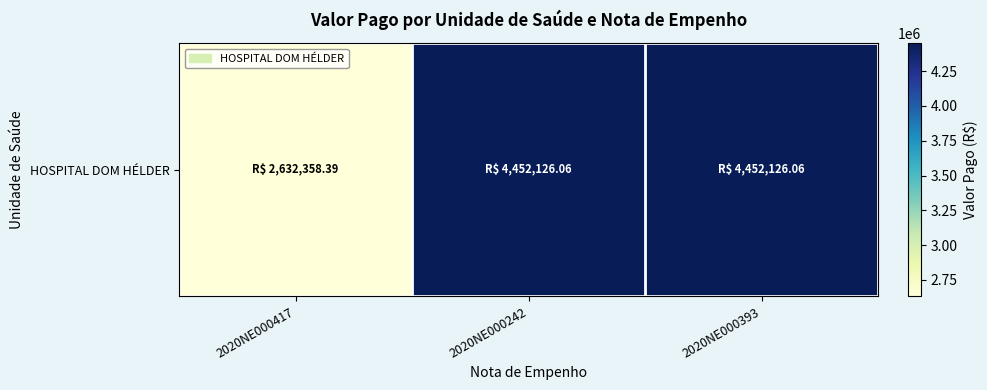

Read the value at 2020NE000242.

4452126.1